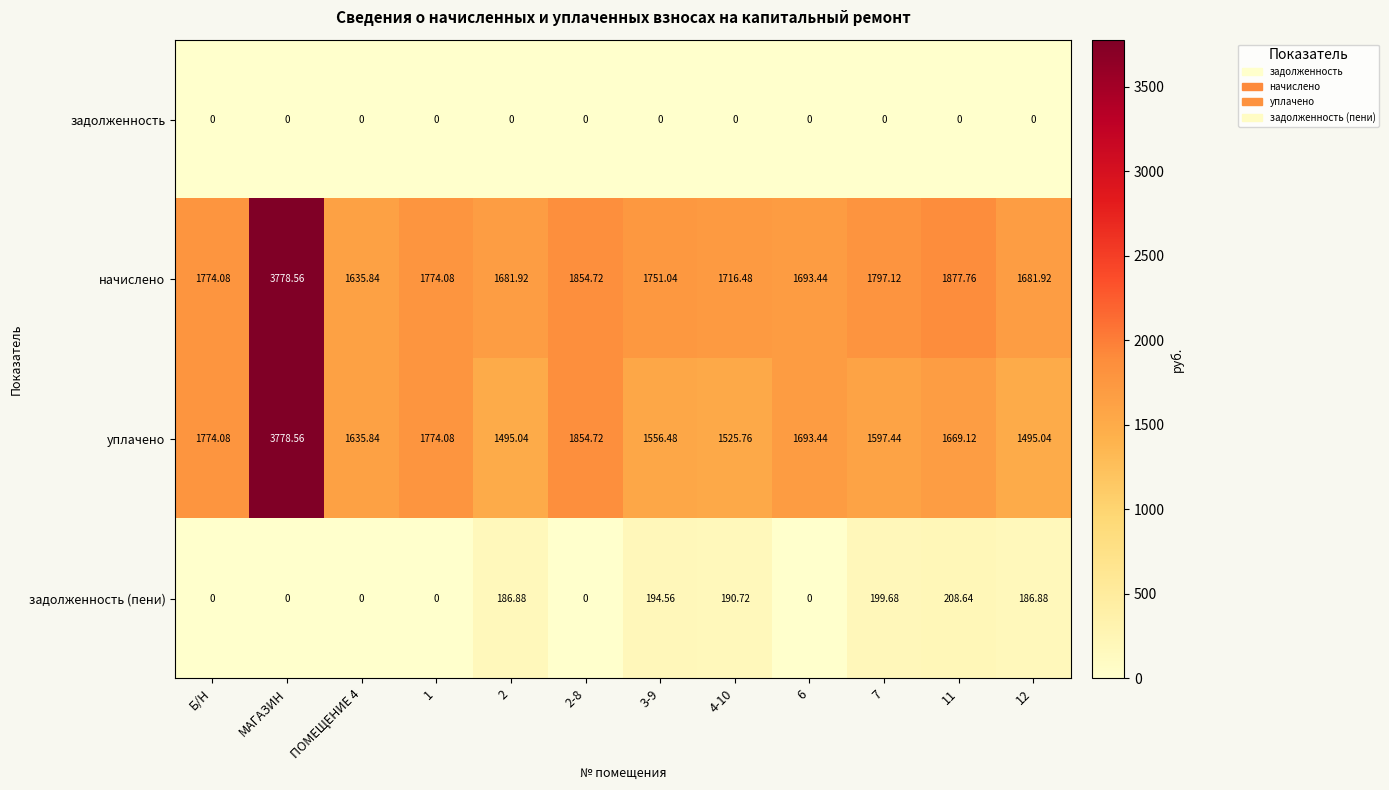

Which label corresponds to the largest value in the chart?

МАГАЗИН